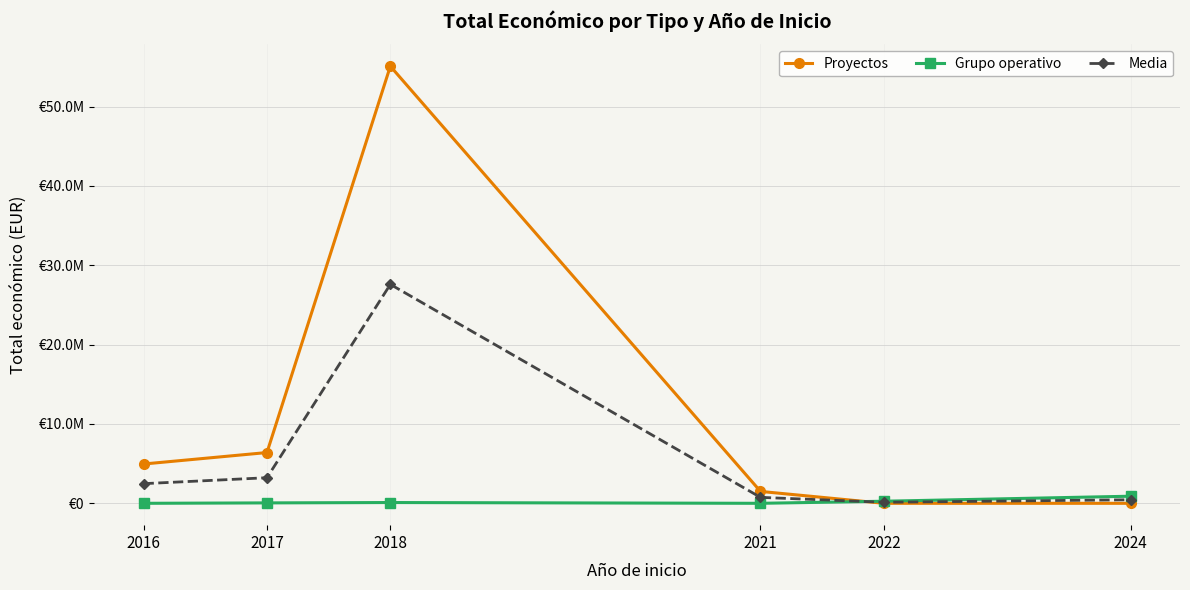

Which series changed the most between 2016 and 2017?

Proyectos